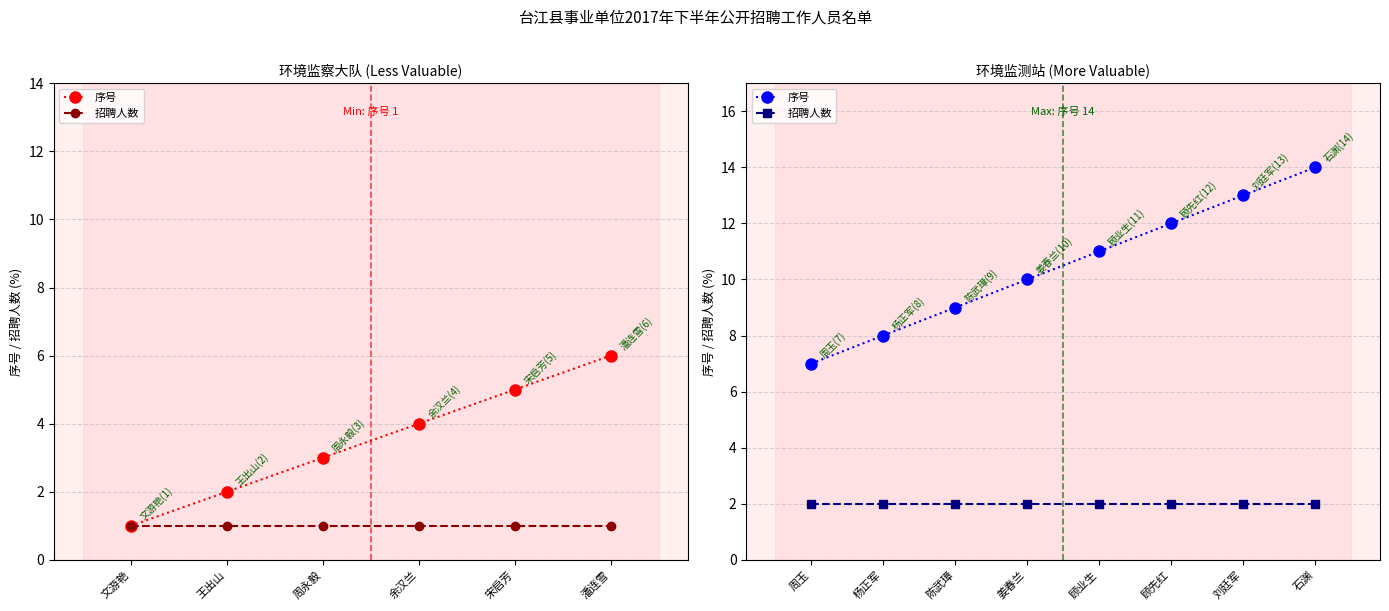

What are all the series names shown in the legend?

序号, 招聘人数